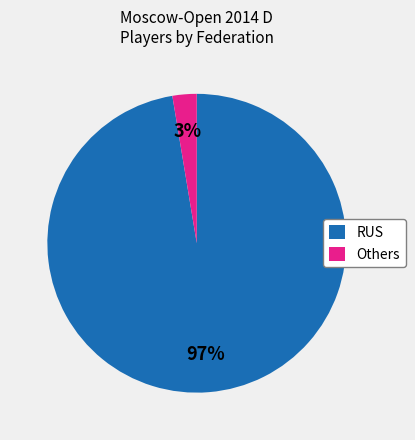

True or false: RUS accounts for 97% of the total.

True